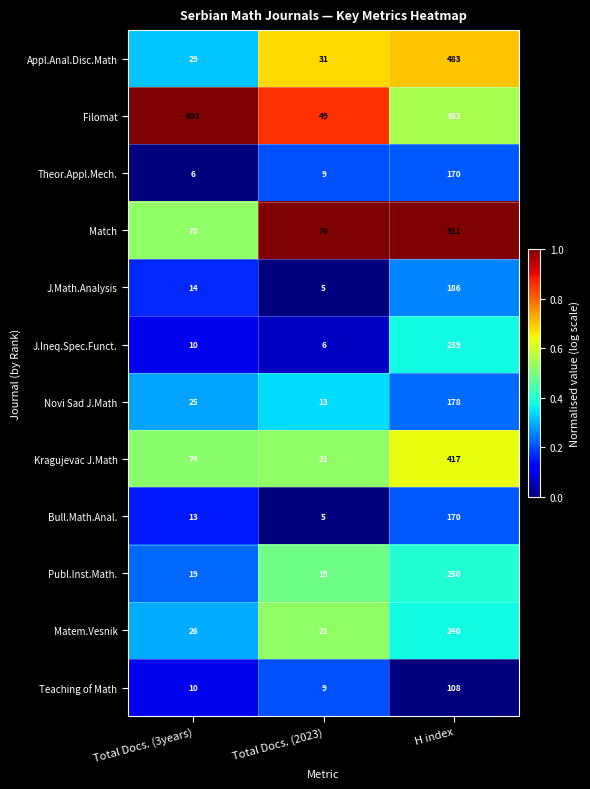

Which series has the widest spread of values?

Match